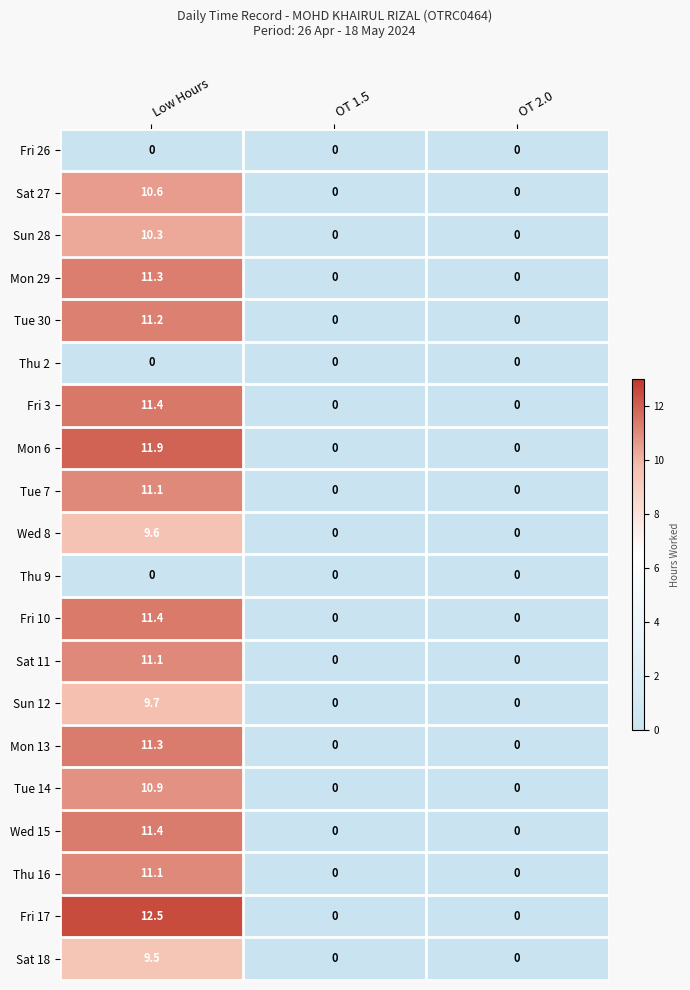

What is the highest value of the Fri 10 series?

11.4